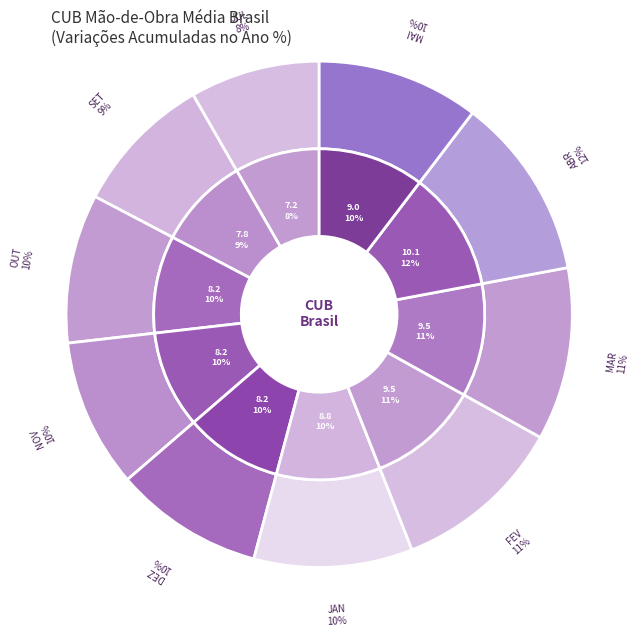

Does FEV 2009 represent more than half of the total?

No